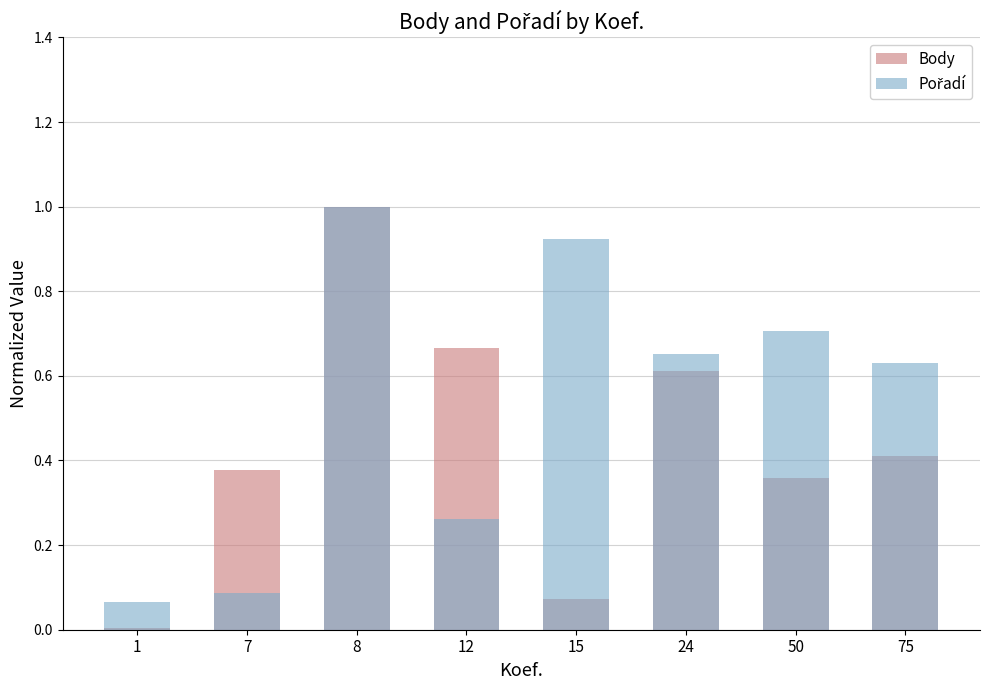

Between 1 and 8, which is larger?

8